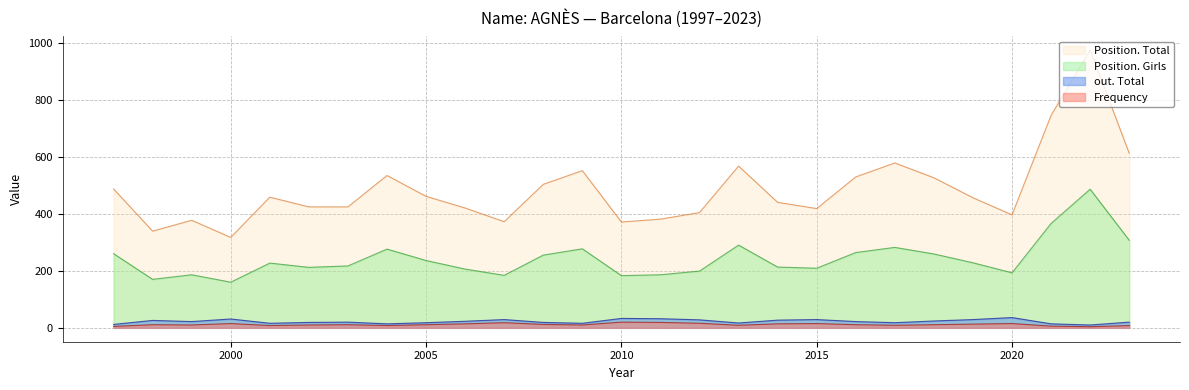

At which category is the sum across all series the highest?

2022